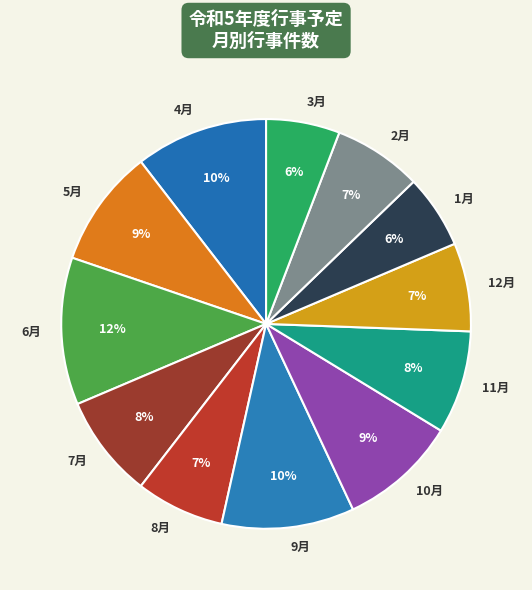

What is the largest slice in the pie chart?

6月